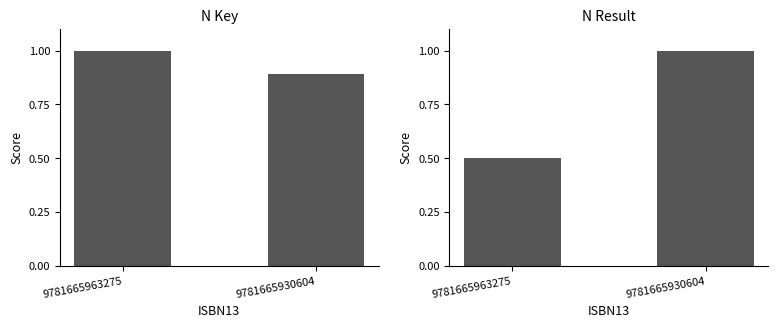

What are all the series names shown in the legend?

Key, Result